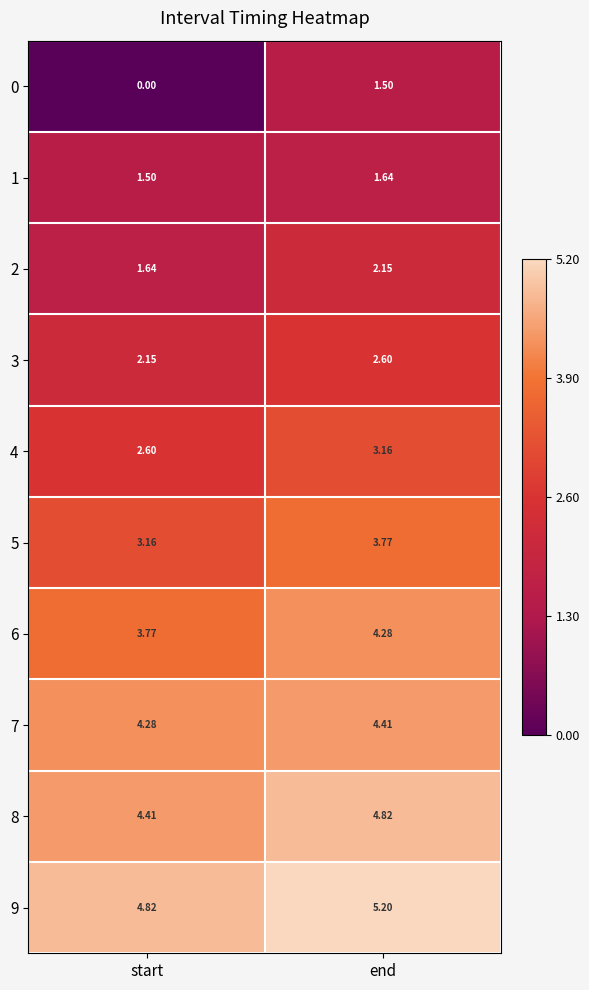

At which label is 7 closest to 4?

start